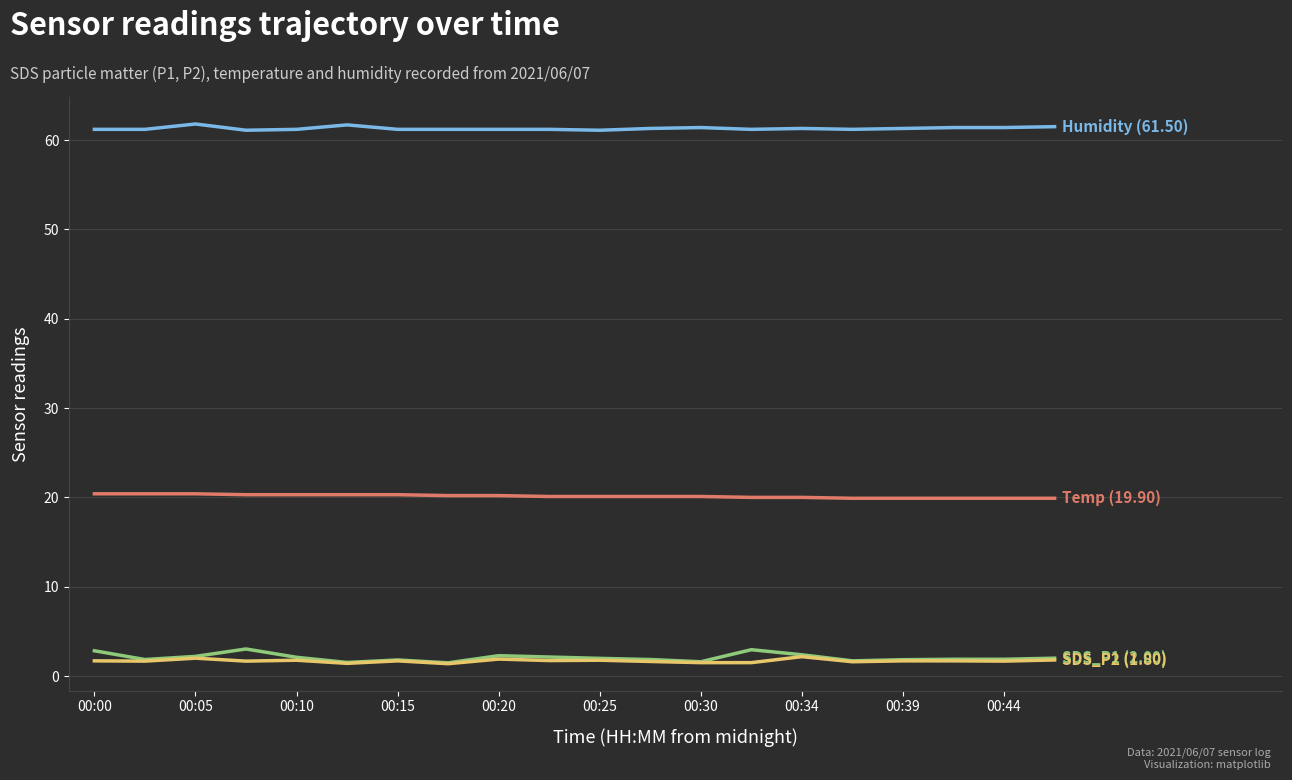

What is the smallest value displayed?

1.4